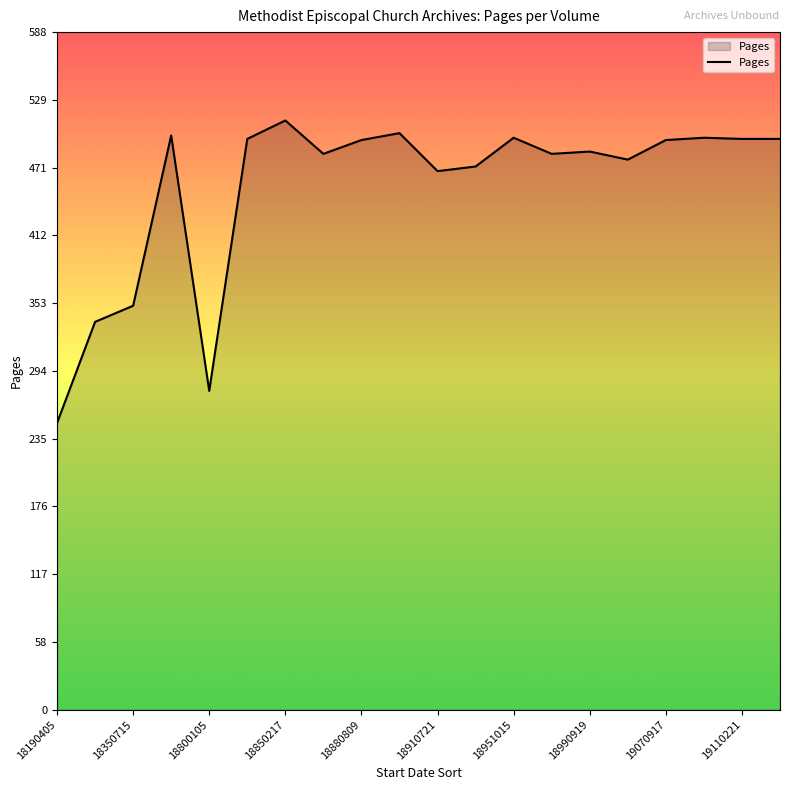

What is the difference between the maximum and minimum values?

263